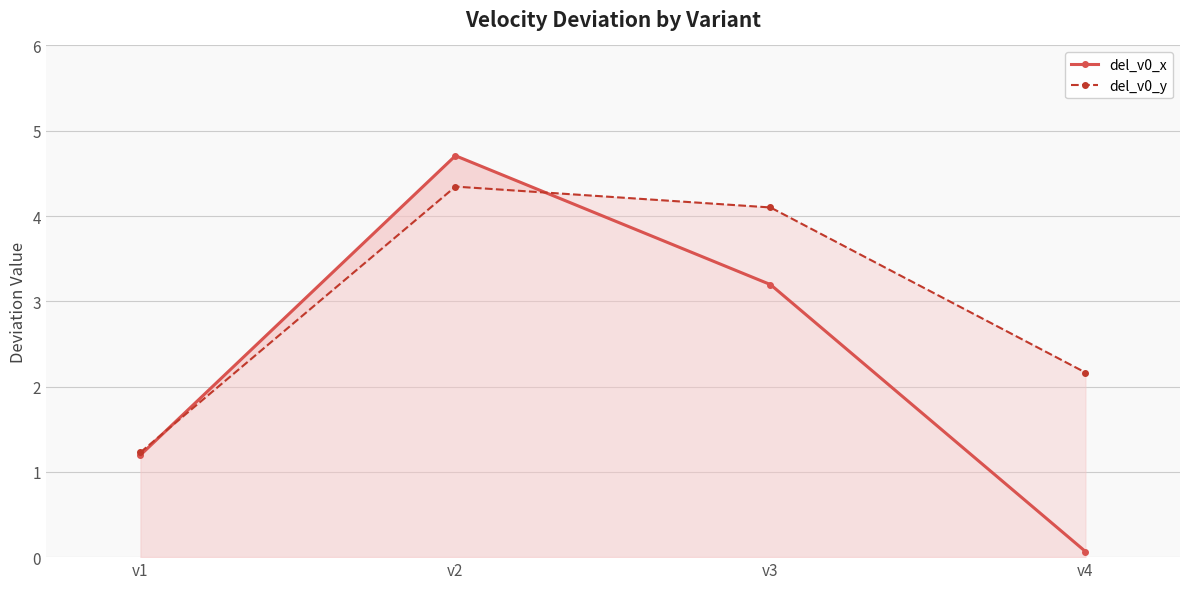

Read the del_v0_y value at v1.

1.2